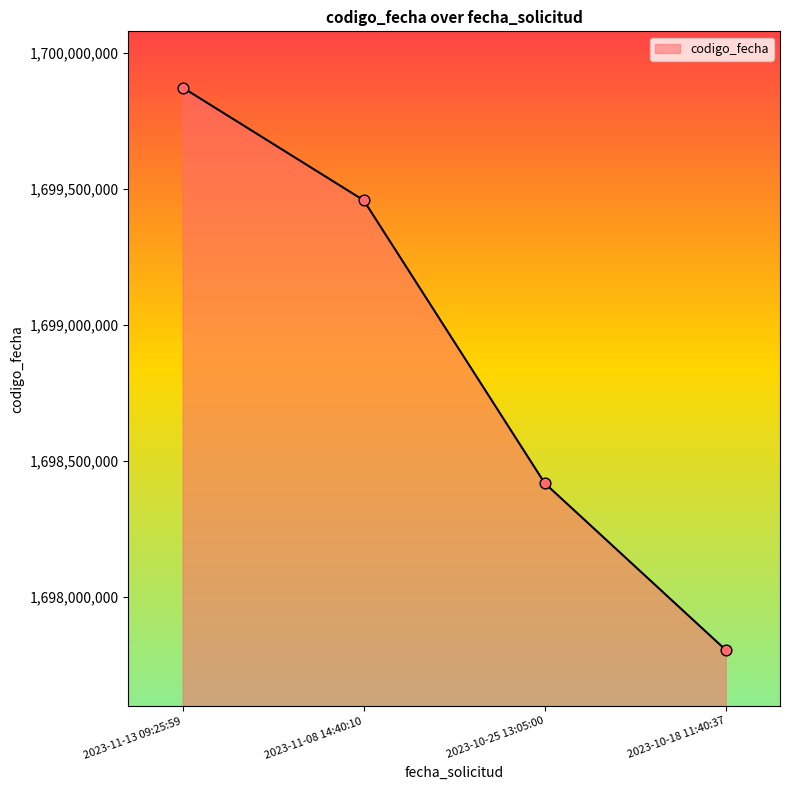

What is the change in value from 2023-11-08 14:40:10 to 2023-10-18 11:40:37?

-1653022